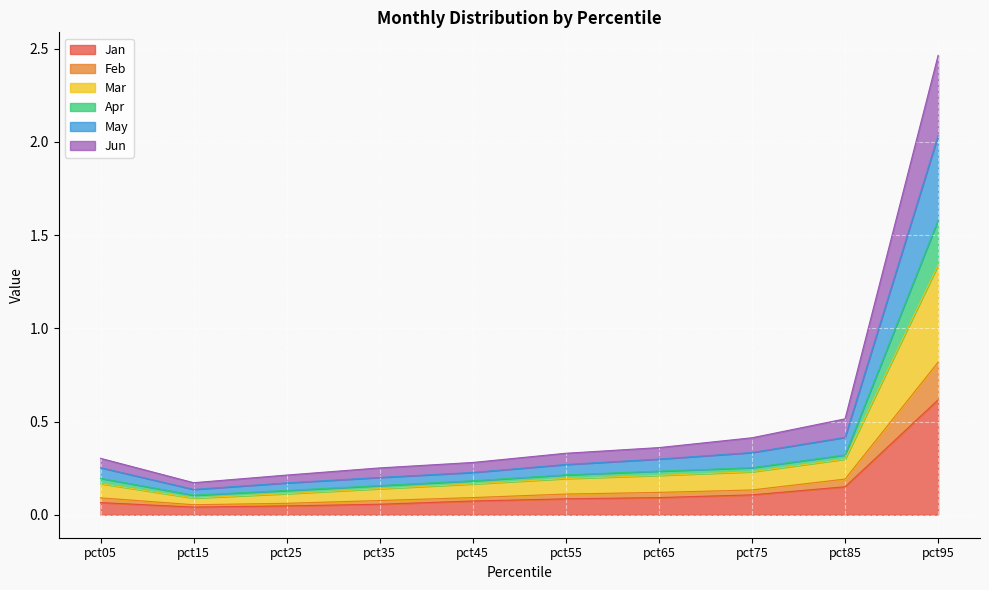

At which label does Jan reach its peak?

pct95